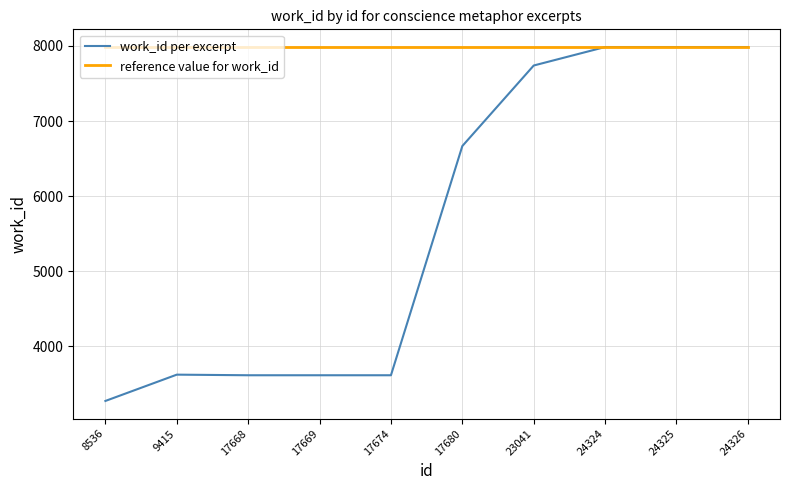

Which series has the largest total across all categories?

reference value for work_id